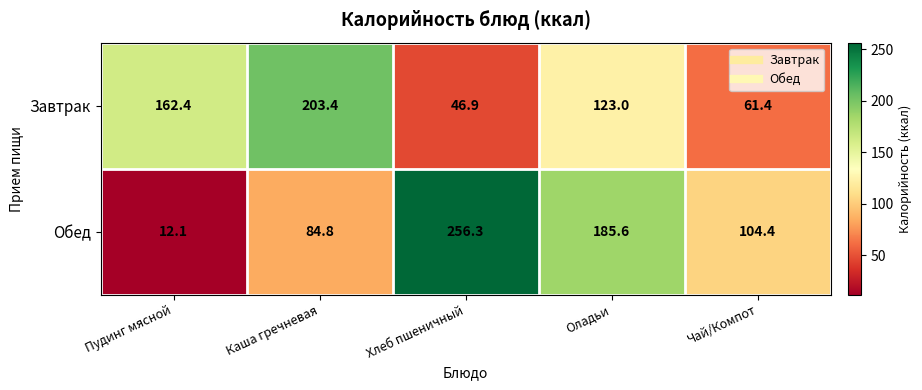

Where is Обед nearest to the value 134?

Чай/Компот